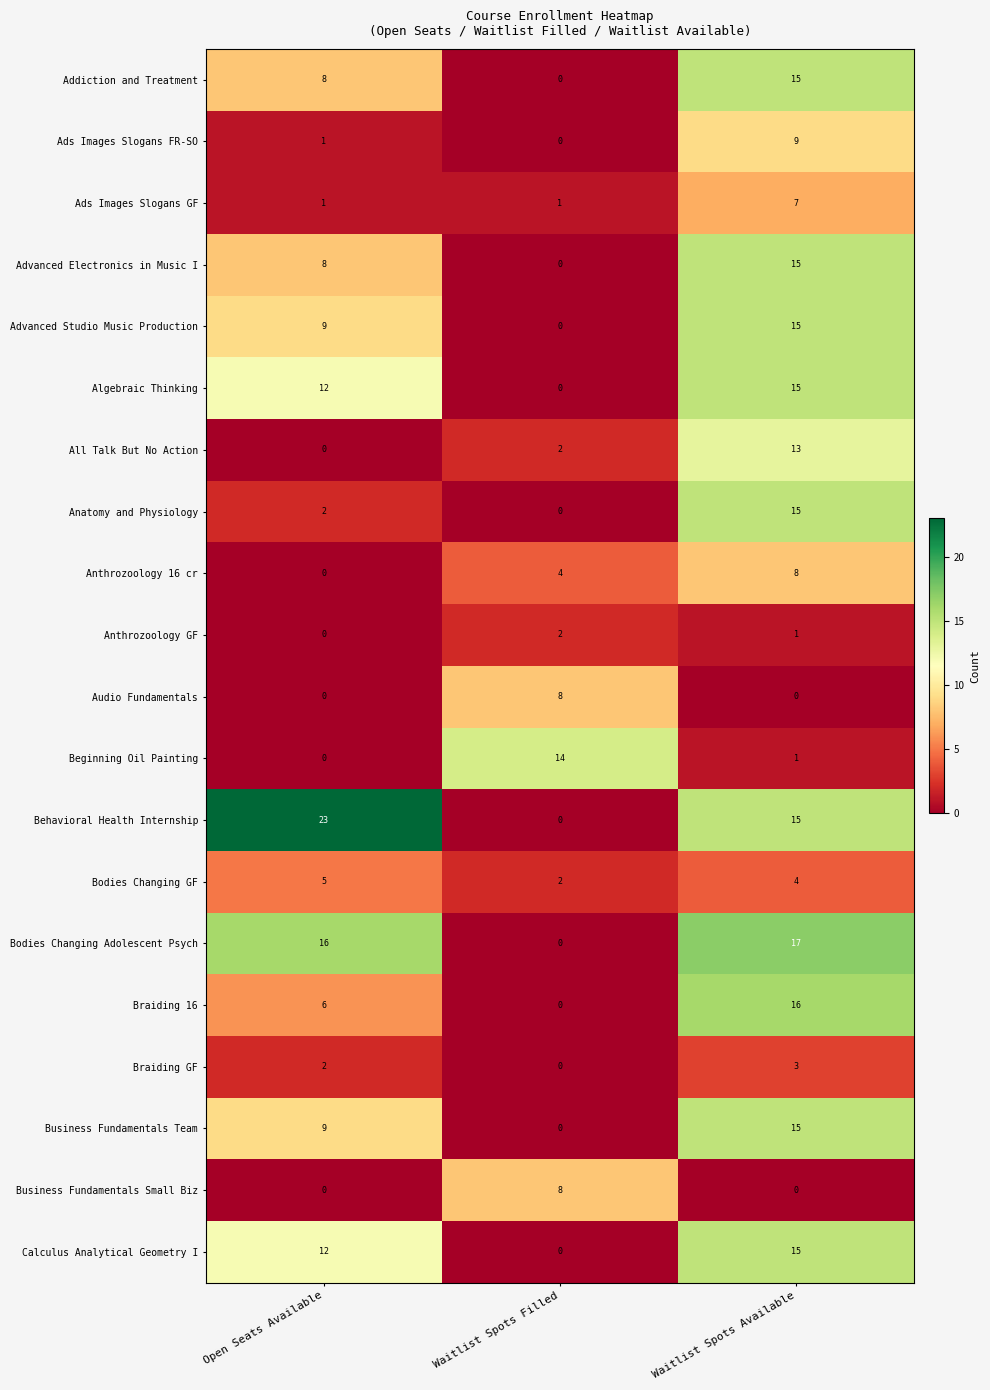

Rank the categories by Behavioral Health Internship value from lowest to highest.

Waitlist Spots Filled, Waitlist Spots Available, Open Seats Available